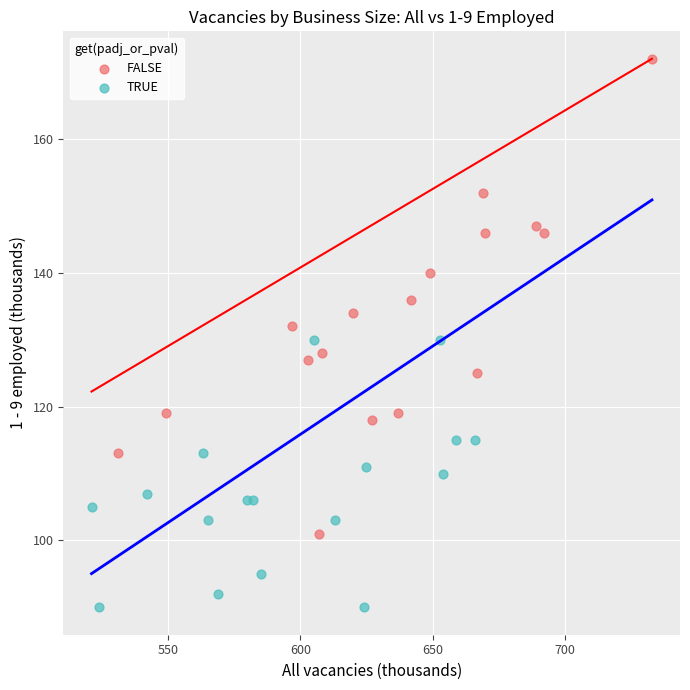

Which series reaches the maximum Y coordinate?

FALSE